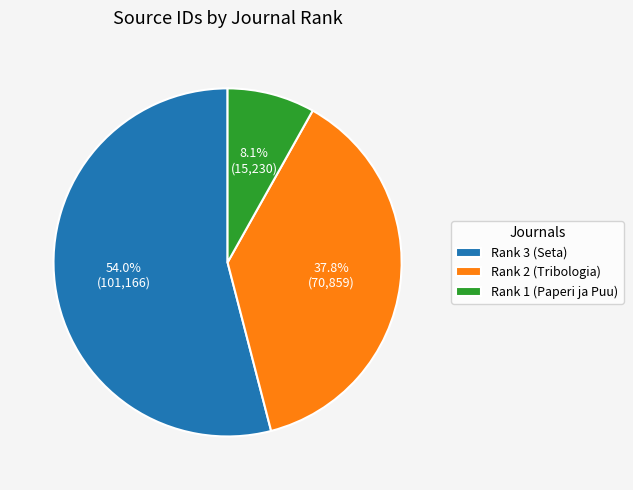

Which has a higher value, Rank 1 (Paperi ja Puu) or Rank 2 (Tribologia)?

Rank 2 (Tribologia)